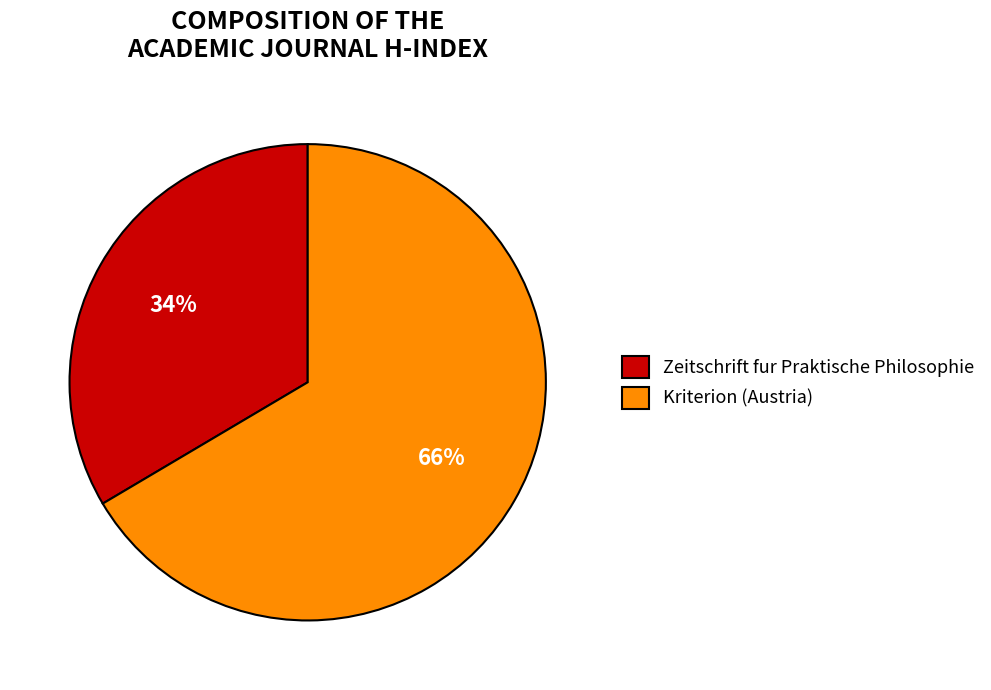

Which slice is the largest?

Kriterion (Austria)